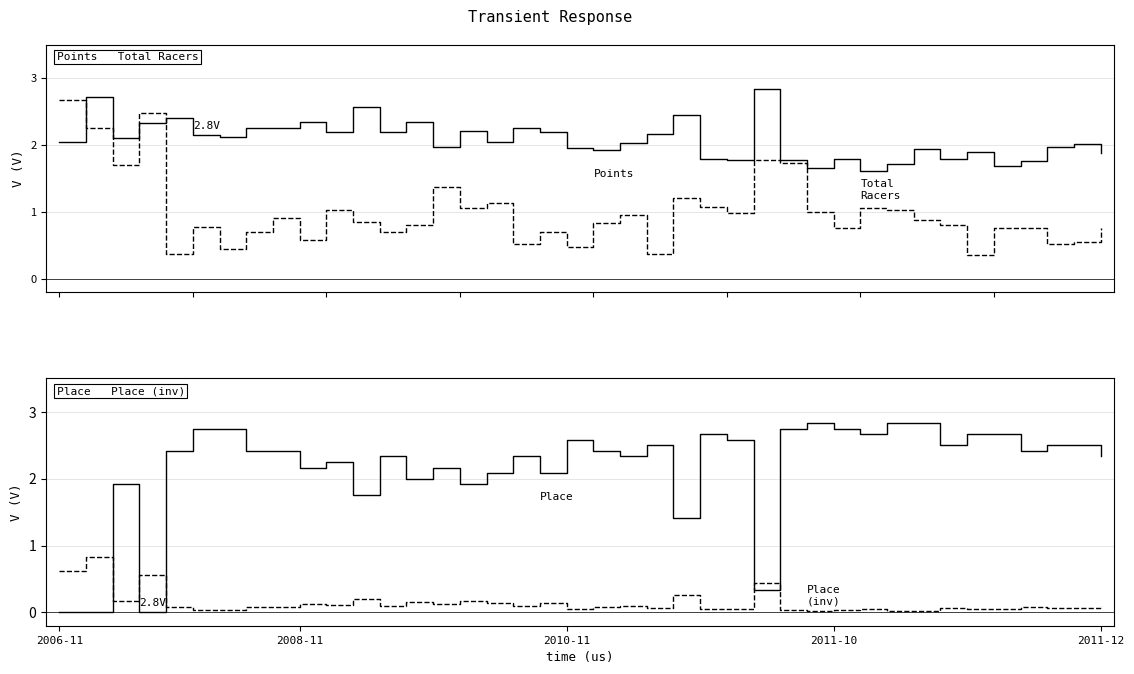

In Points, how many points are higher than both neighbors (excluding endpoints)?

14